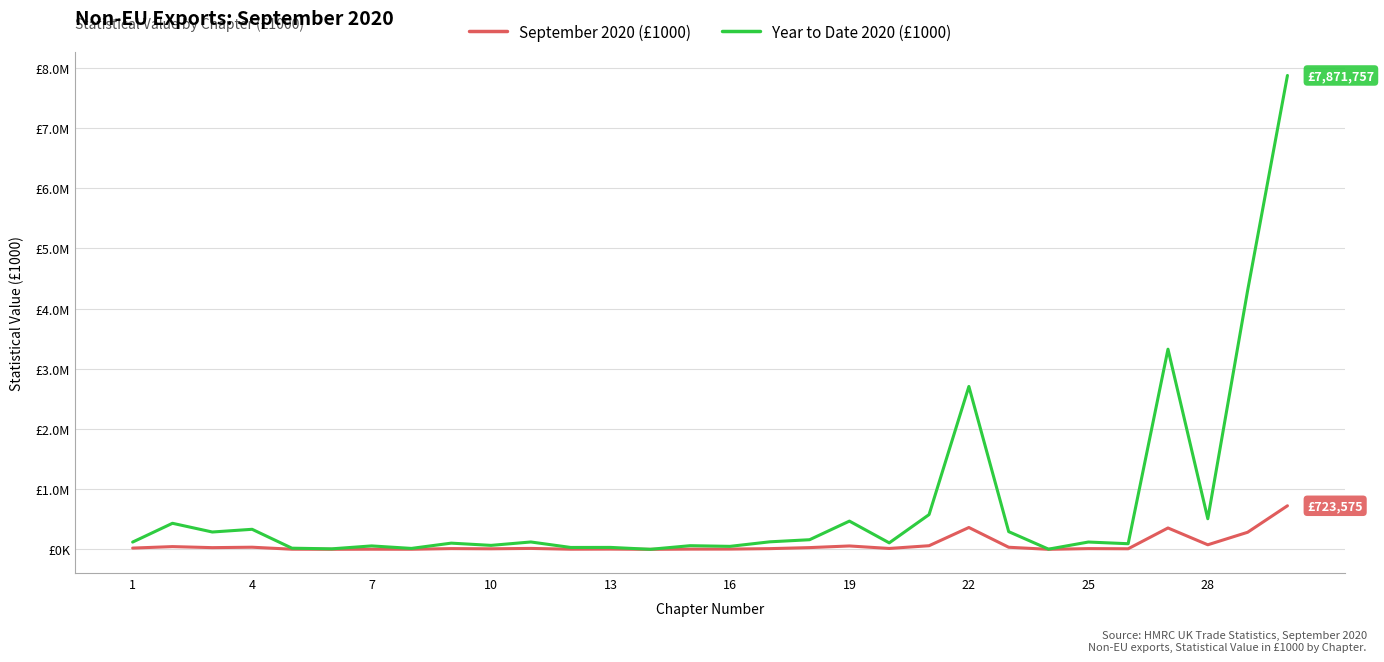

Is this an area chart (filled region under the line)?

No